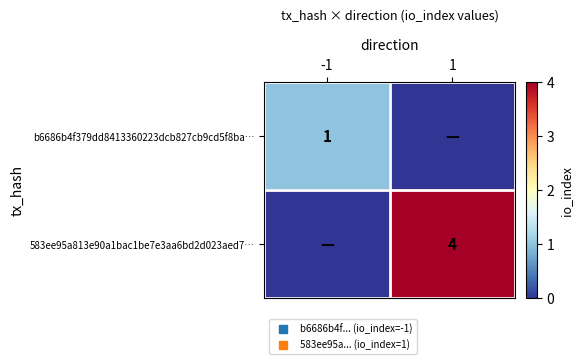

How many data points in b6686b4f379dd8413360223dcb827cb9cd5f8ba… are less than 1?

1